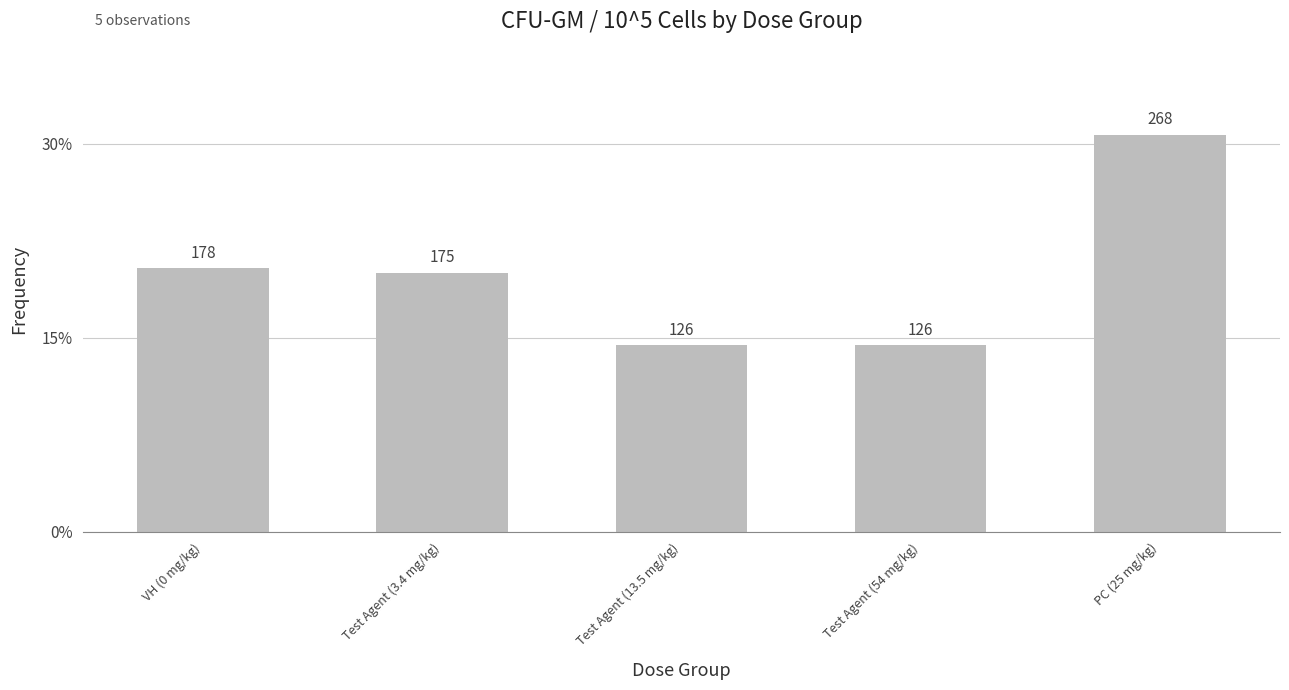

Does the chart contain any negative values?

No